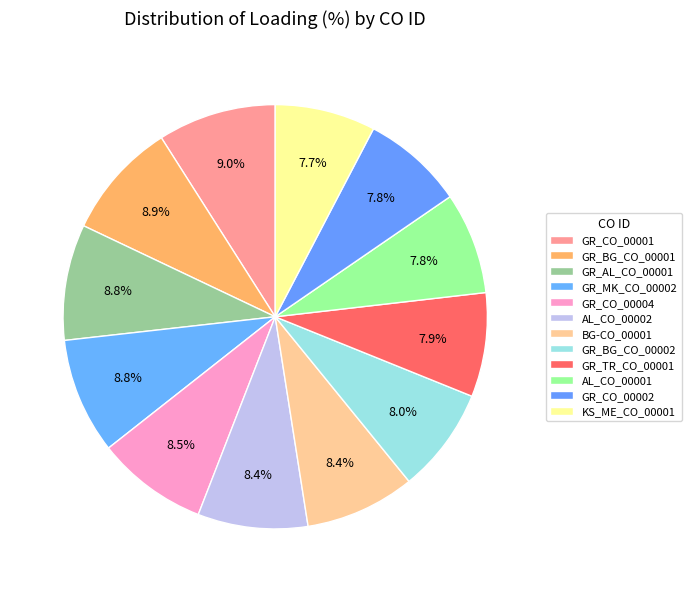

Count the number of slices in the pie.

12